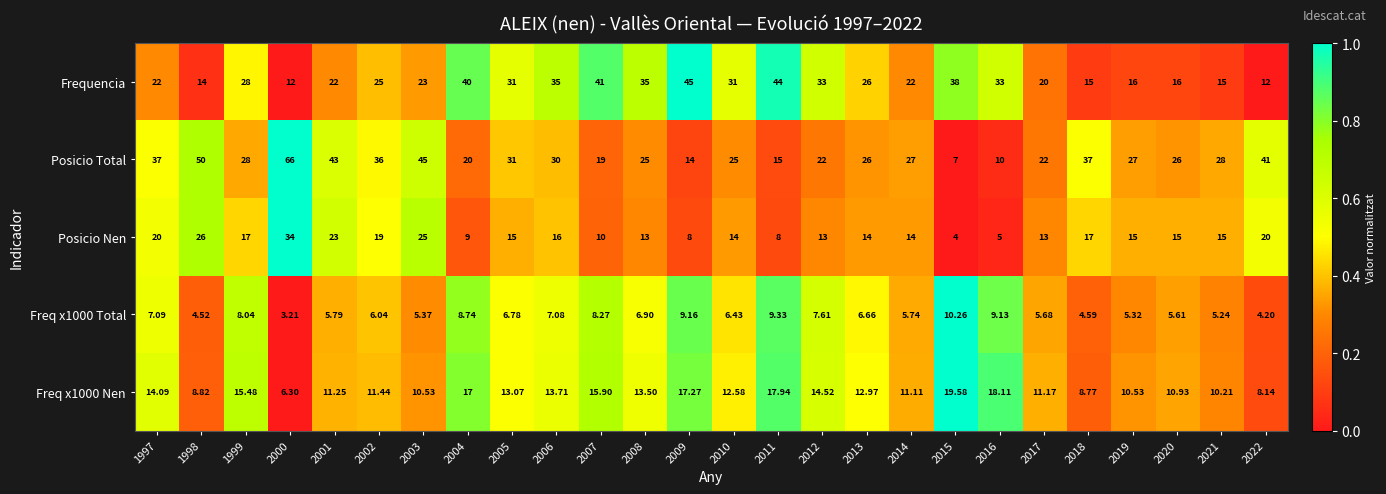

Which series has the widest spread of values?

Posicio Total